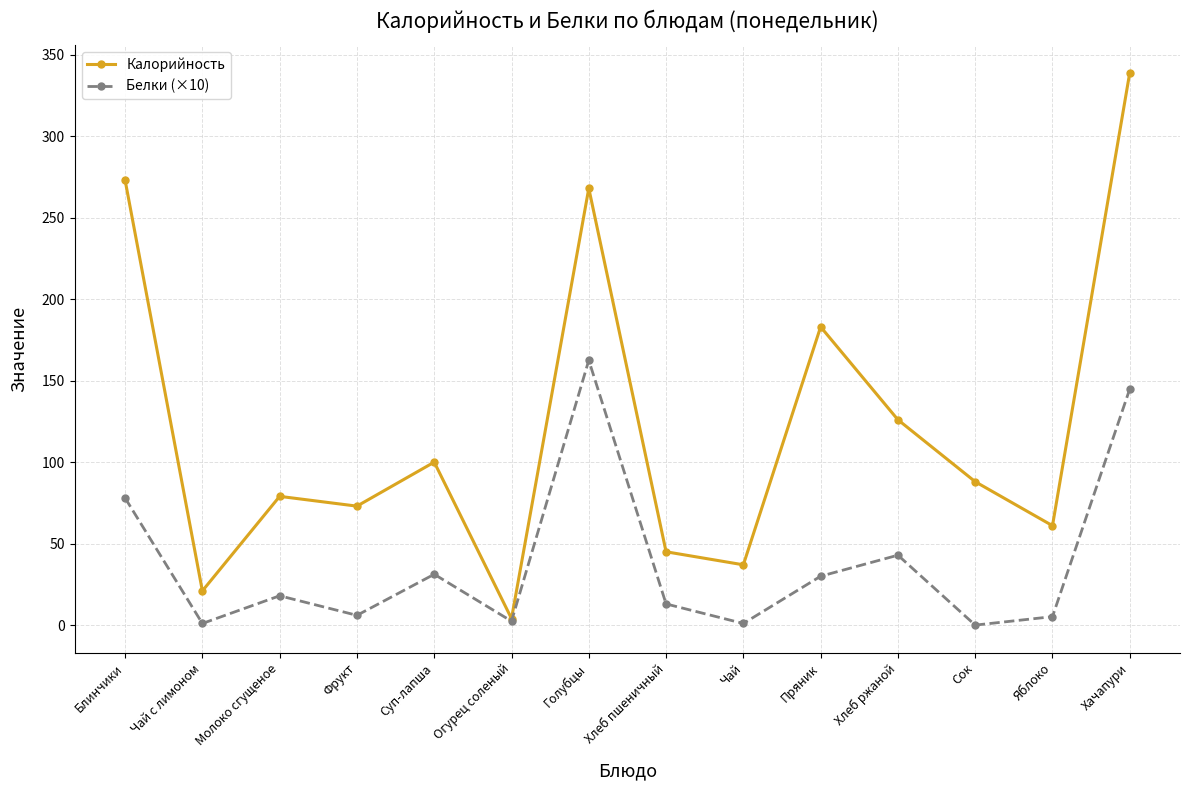

At how many categories does at least one series exceed 147?

4